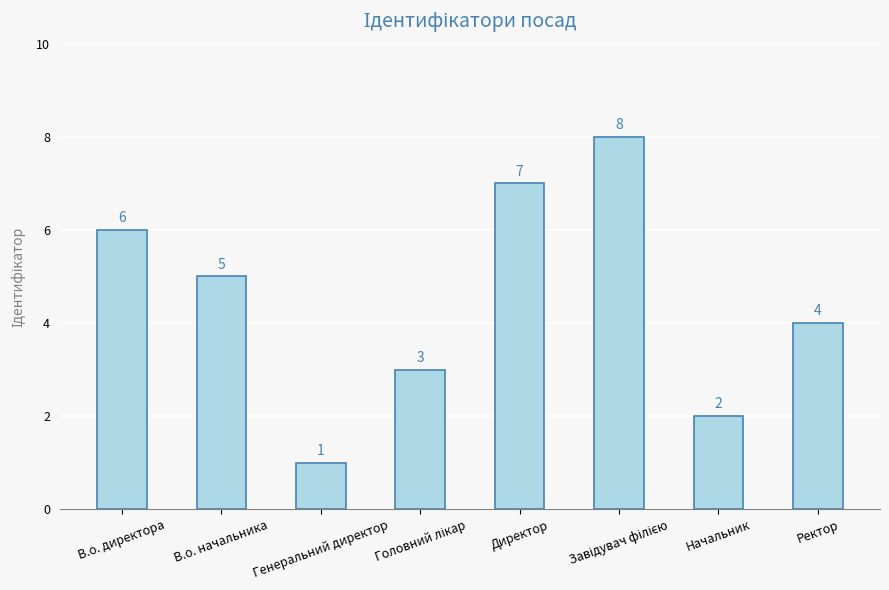

Which has a higher value, Директор or Ректор?

Директор